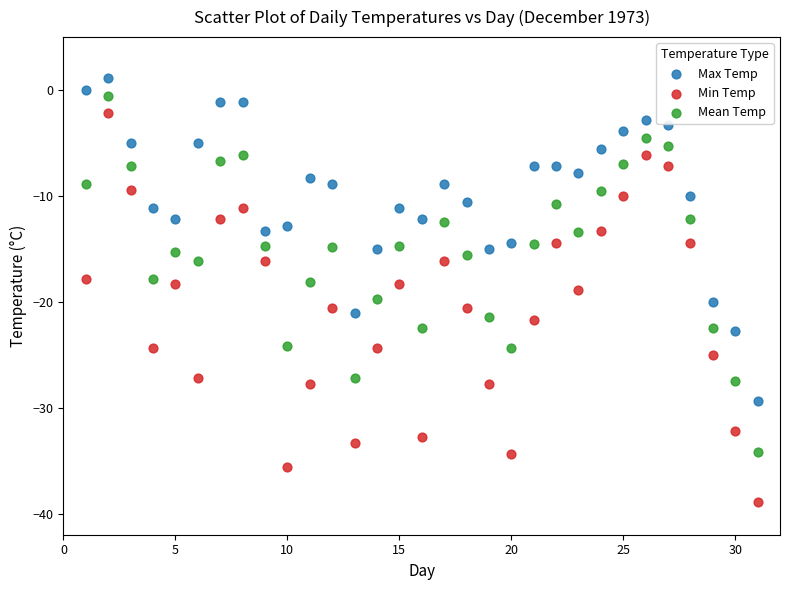

What are all the series names shown in the legend?

Max Temp, Min Temp, Mean Temp